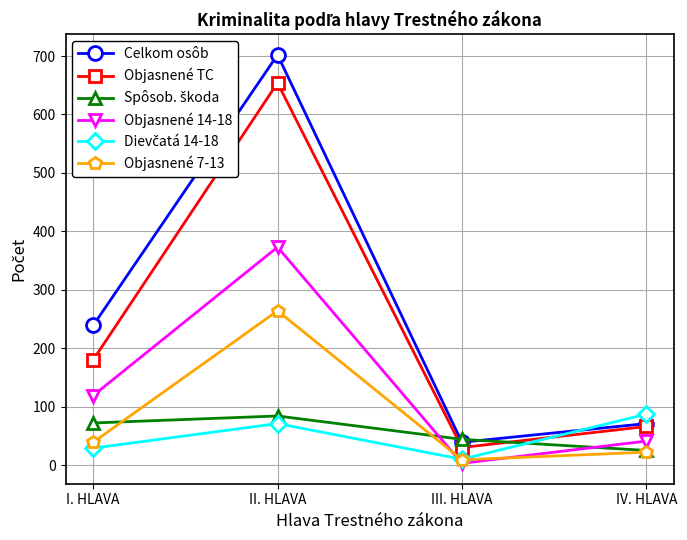

What is the spread (max minus min) of values at III. HLAVA?

41